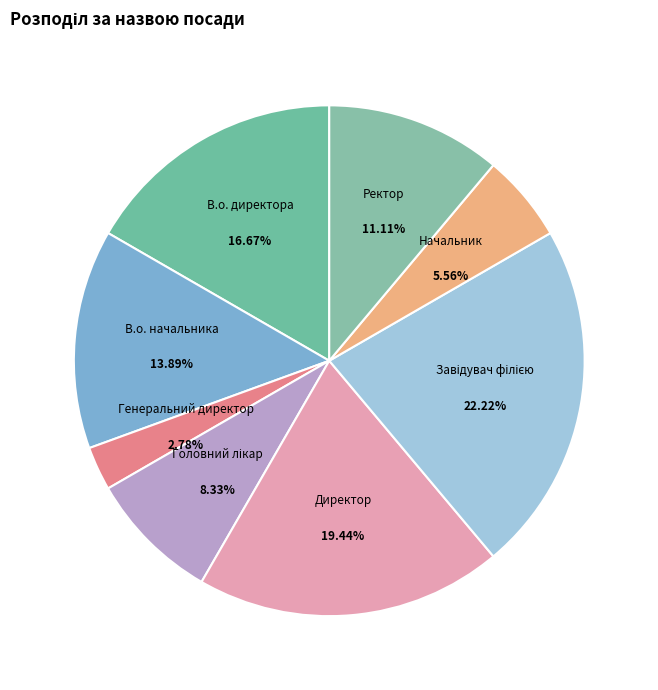

Is it true that Генеральний директор is 3% of the pie?

True